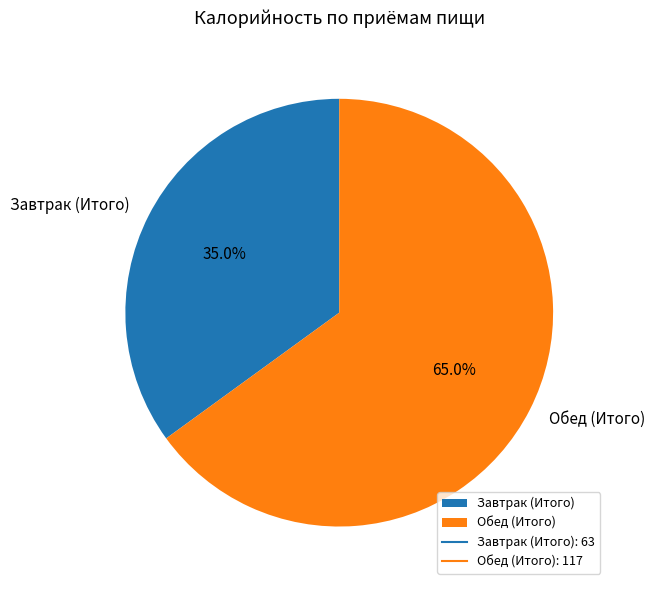

Do Завтрак (Итого) and Обед (Итого) together represent more than half of the pie?

Yes